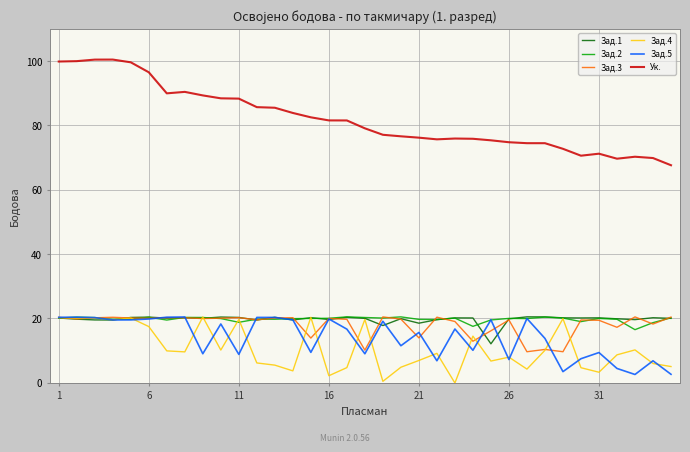

How many lines are shown in the chart?

6